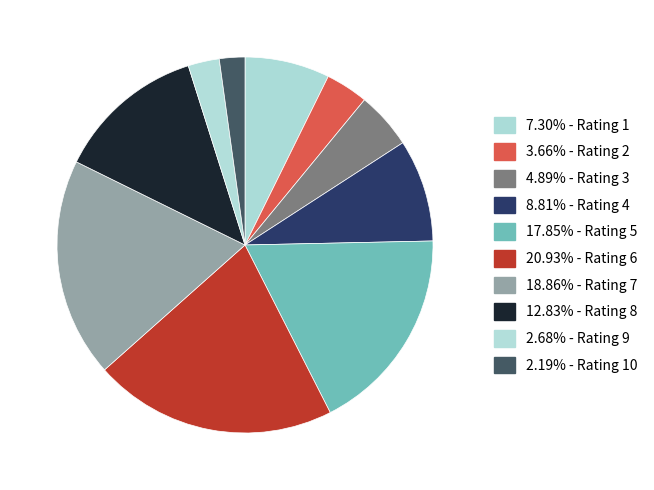

Which category has the biggest portion of the pie?

6